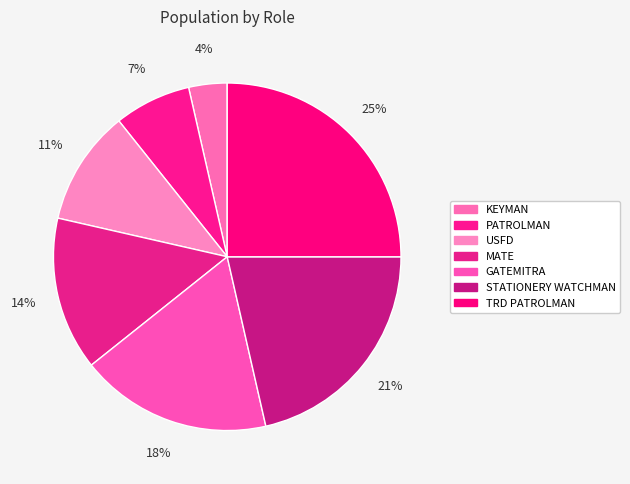

How much of the chart is everything except MATE?

85.7%